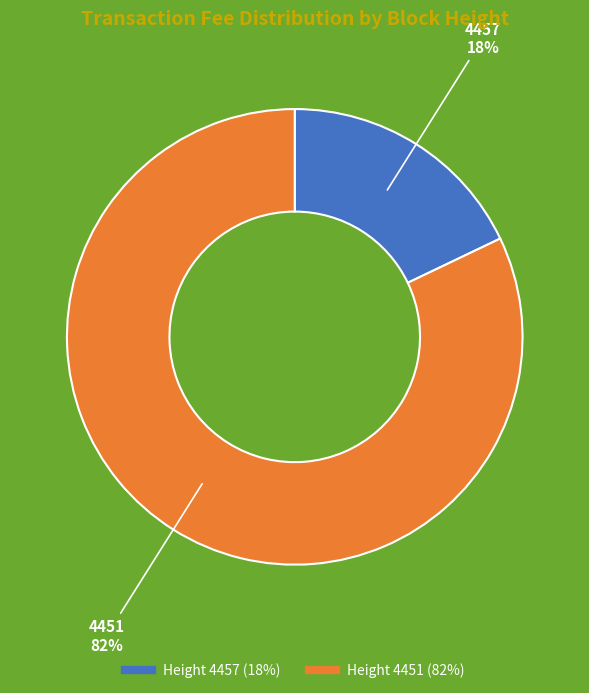

Does any single category account for the majority?

Yes